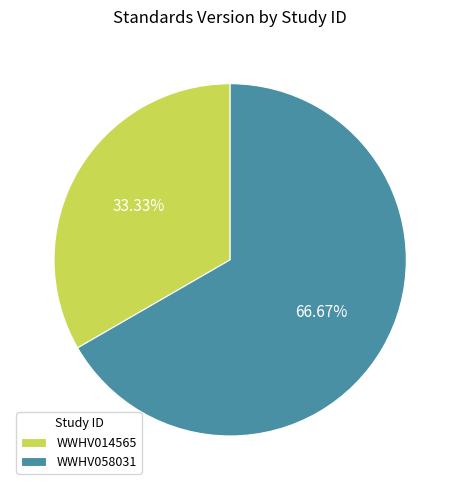

To the nearest percent, what is the average slice percentage?

50%